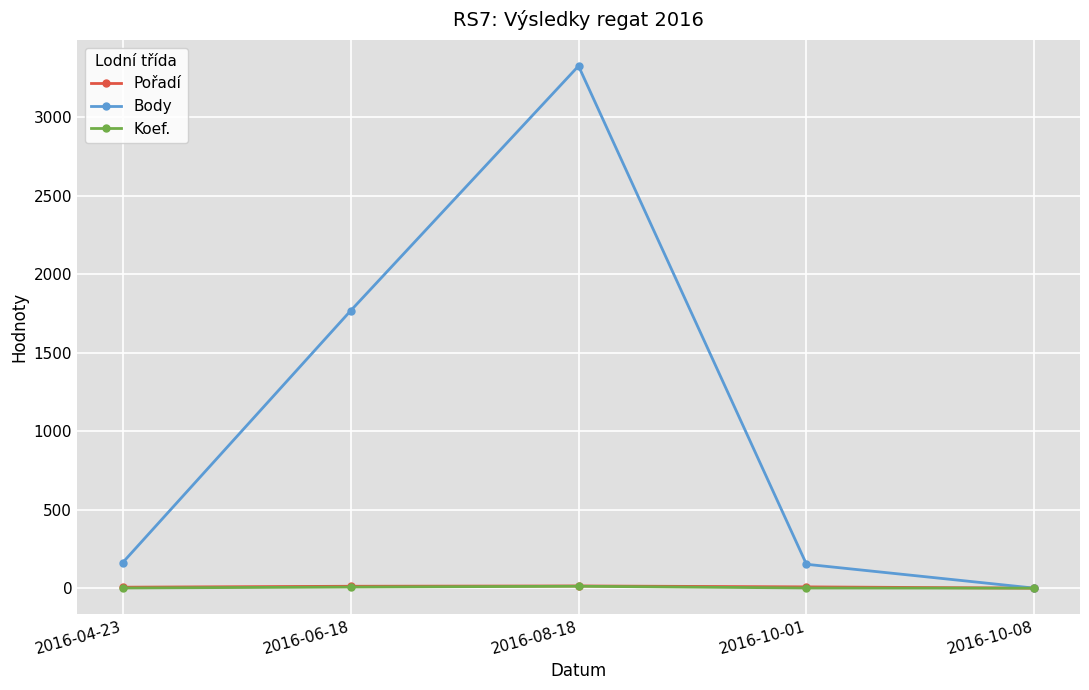

True or false: Pořadí has more than 2 interior local peaks.

False